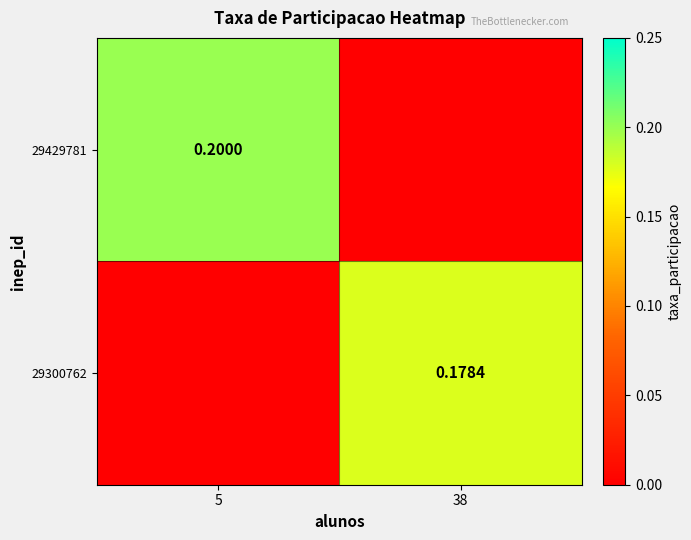

At which label does 29300762 reach its minimum?

5